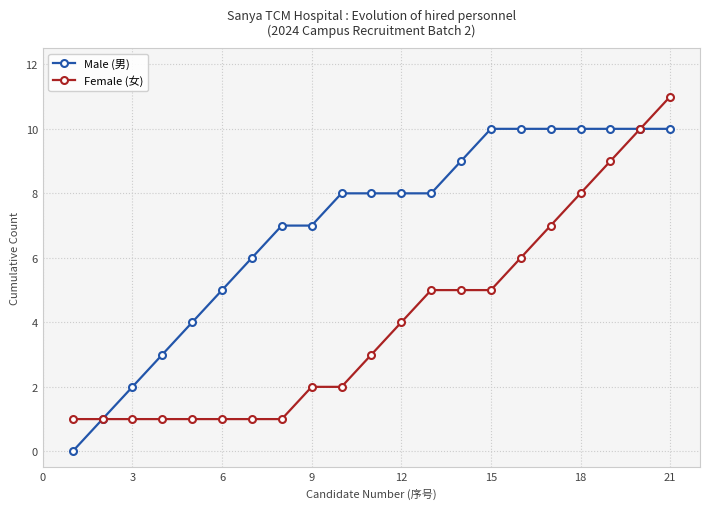

What is the greatest value displayed?

11